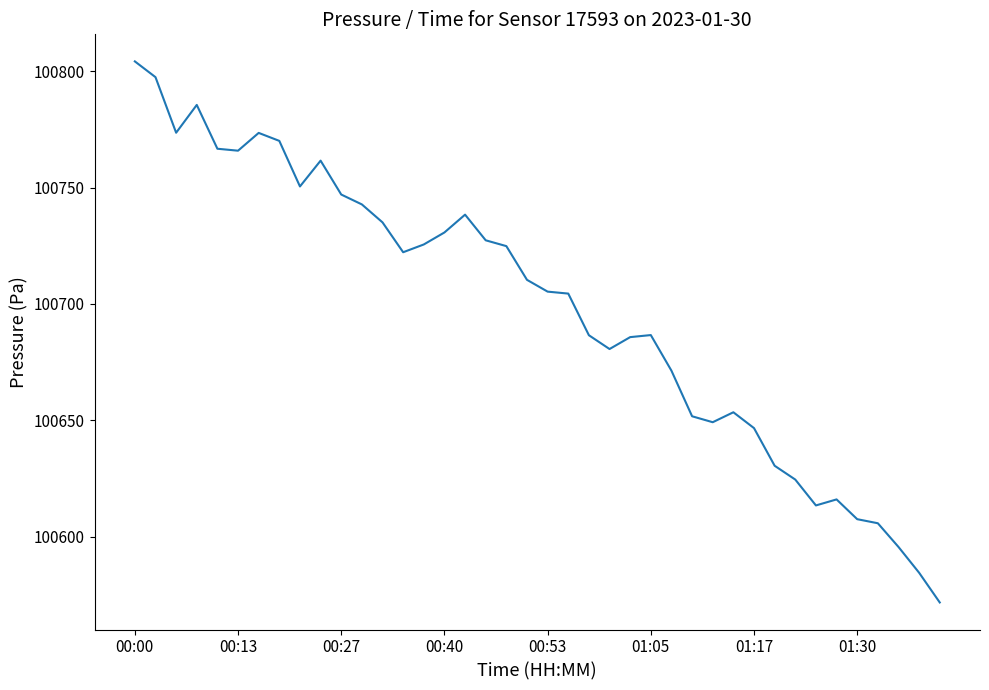

What is the minimum value shown in the chart?

100571.7